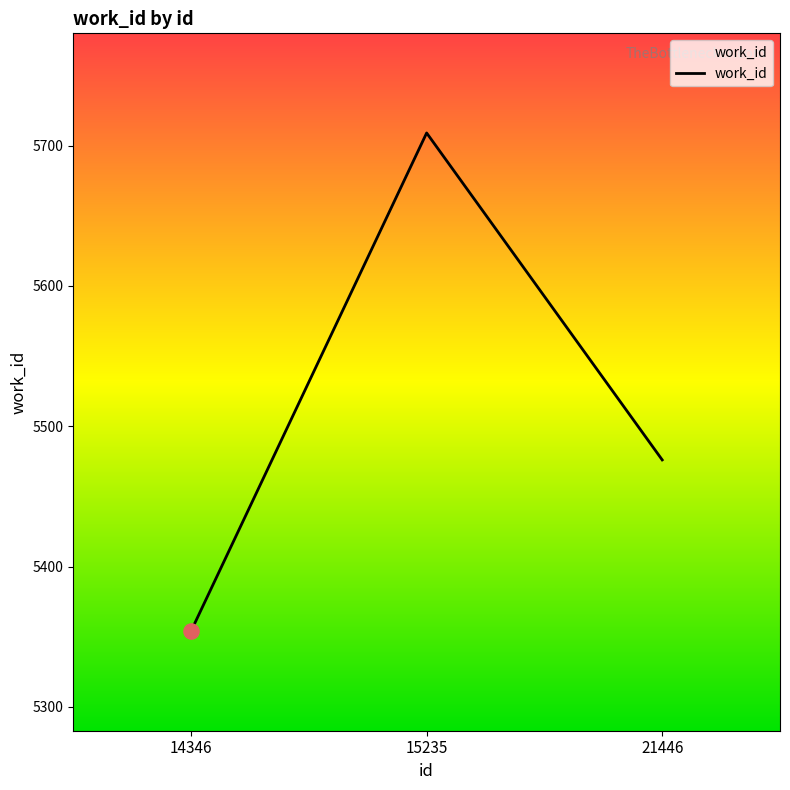

What is the change in value from 14346 to 21446?

+122